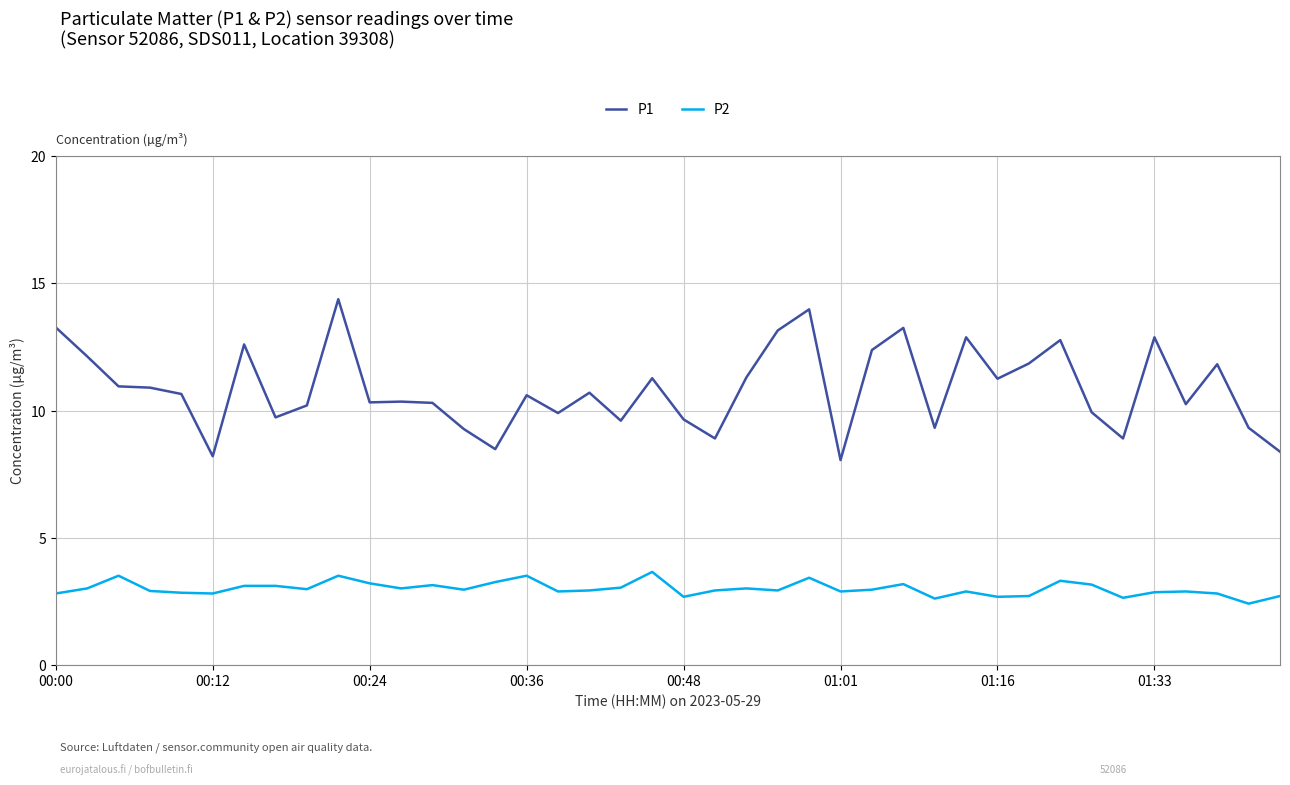

What is the minimum value shown in the chart?

2.4